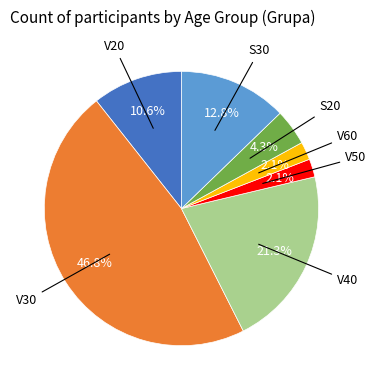

How many segments does this pie chart have?

7